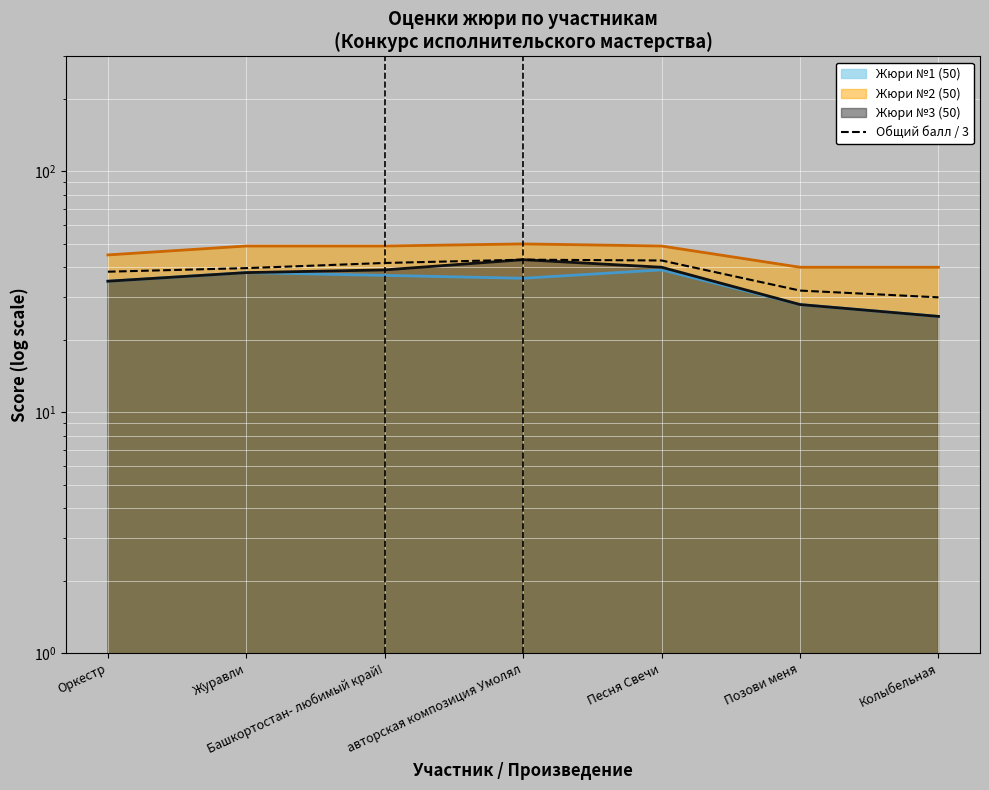

The chart shows a value of 60.5 at Песня Свечи. True or false?

False